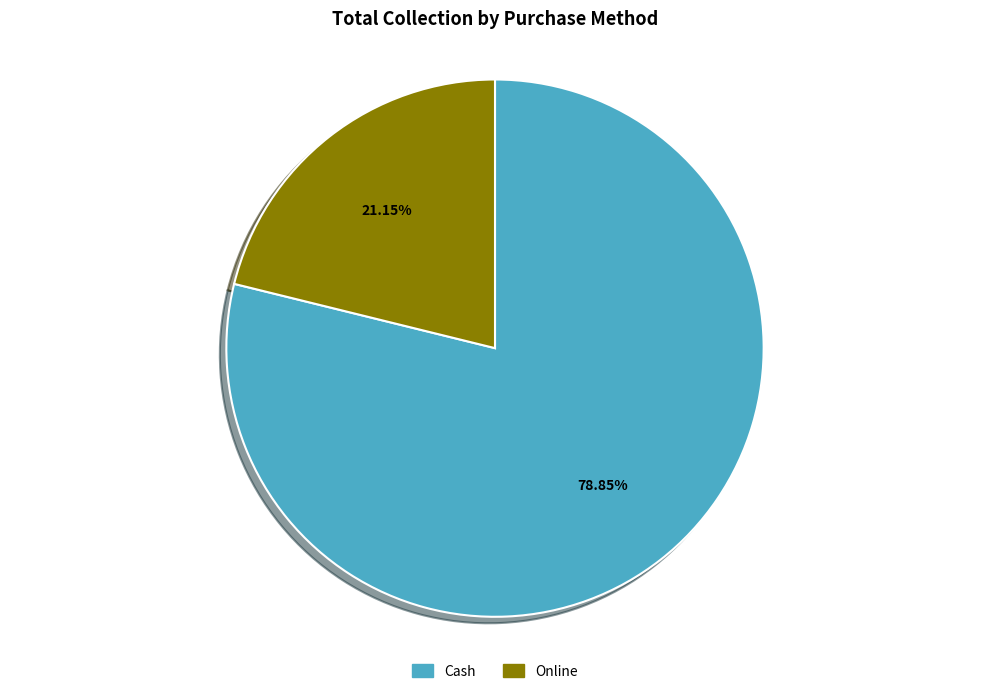

To the nearest percent, what is the average slice percentage?

50%